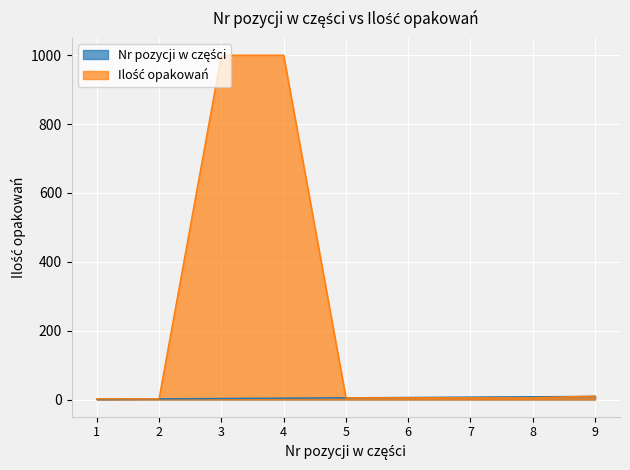

How many times do Nr pozycji w części and Ilość opakowań cross each other?

1